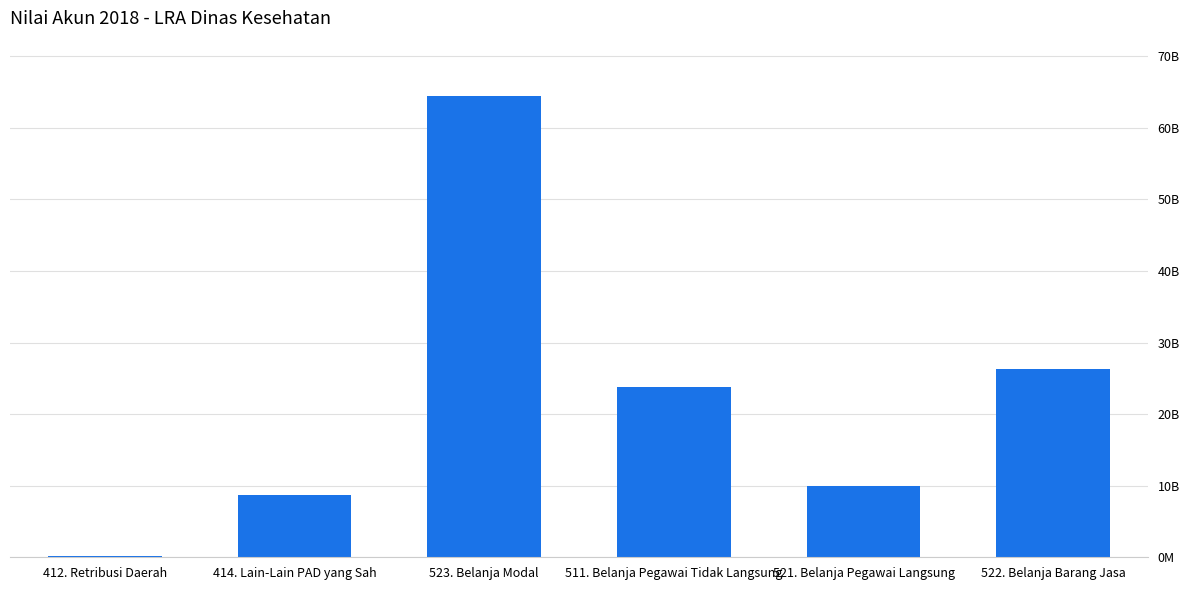

What position from the right is 414. Lain-Lain PAD yang Sah?

5